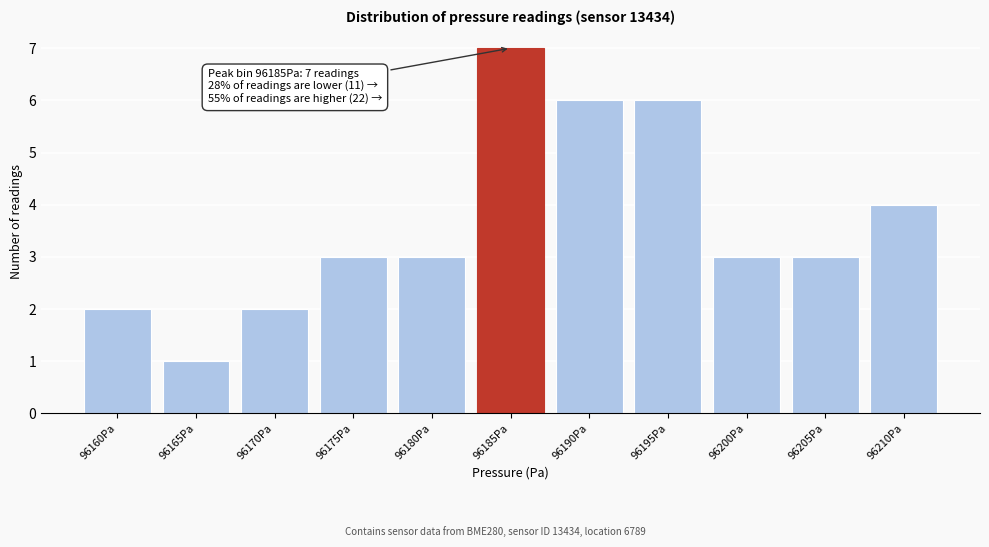

Reading left to right, list all the values displayed in this chart.

96160Pa=2	96165Pa=1	96170Pa=2	96175Pa=3	96180Pa=3	96185Pa=7	96190Pa=6	96195Pa=6	96200Pa=3	96205Pa=3	96210Pa=4